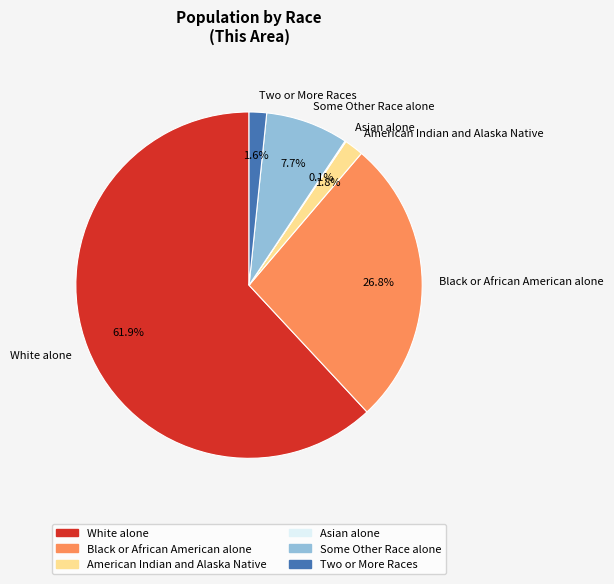

Does any single category account for the majority?

Yes